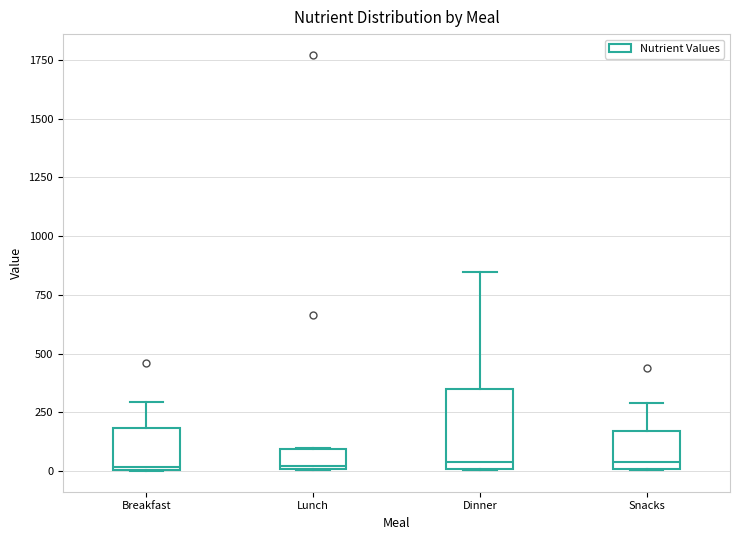

Comparing the boxes themselves (not the whiskers), which one is the tallest?

Dinner